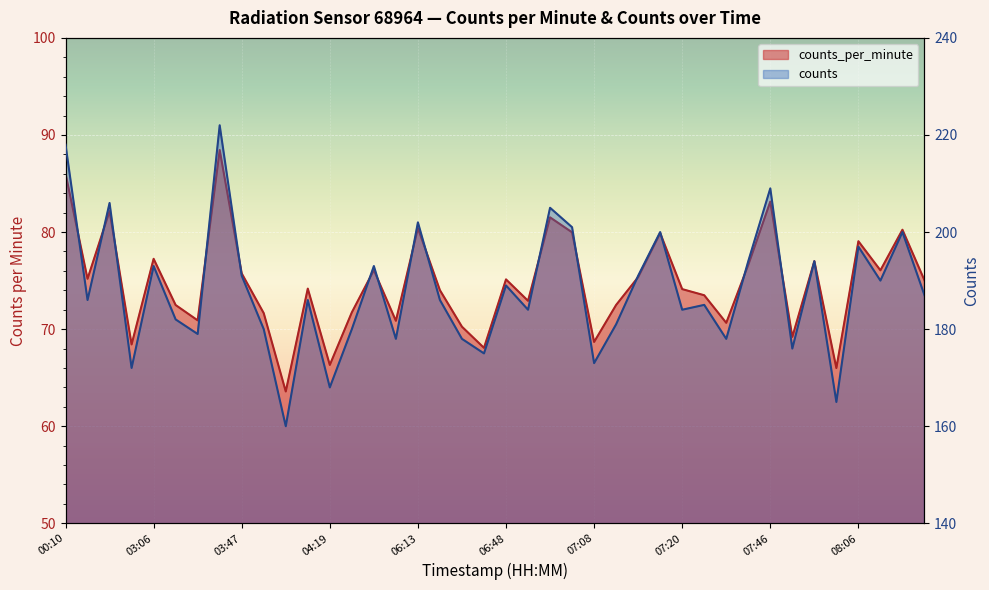

Which series has the largest range (max minus min)?

counts